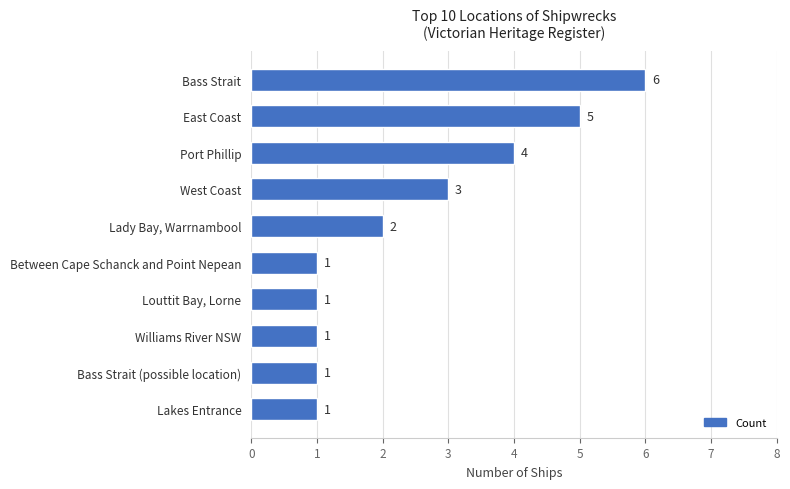

What value does the data have at West Coast?

3